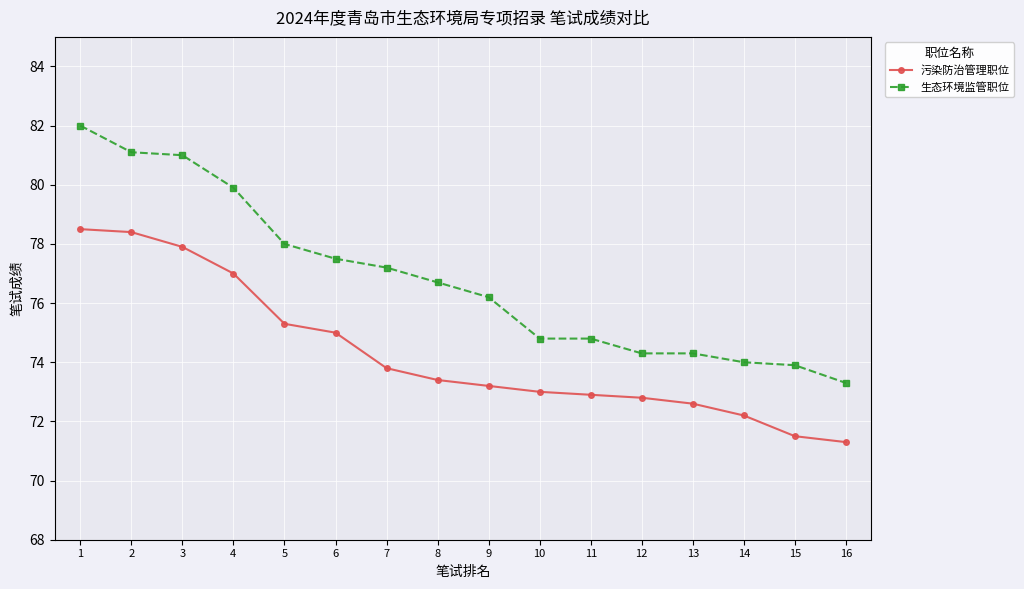

List the series in order of their overall mean, highest first.

生态环境监管职位, 污染防治管理职位